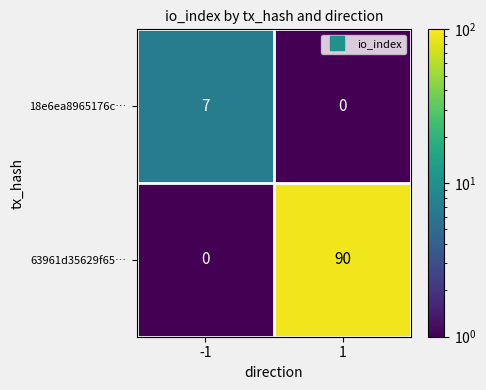

The 63961d35629f65… series shows 90 at 1. True or false?

True